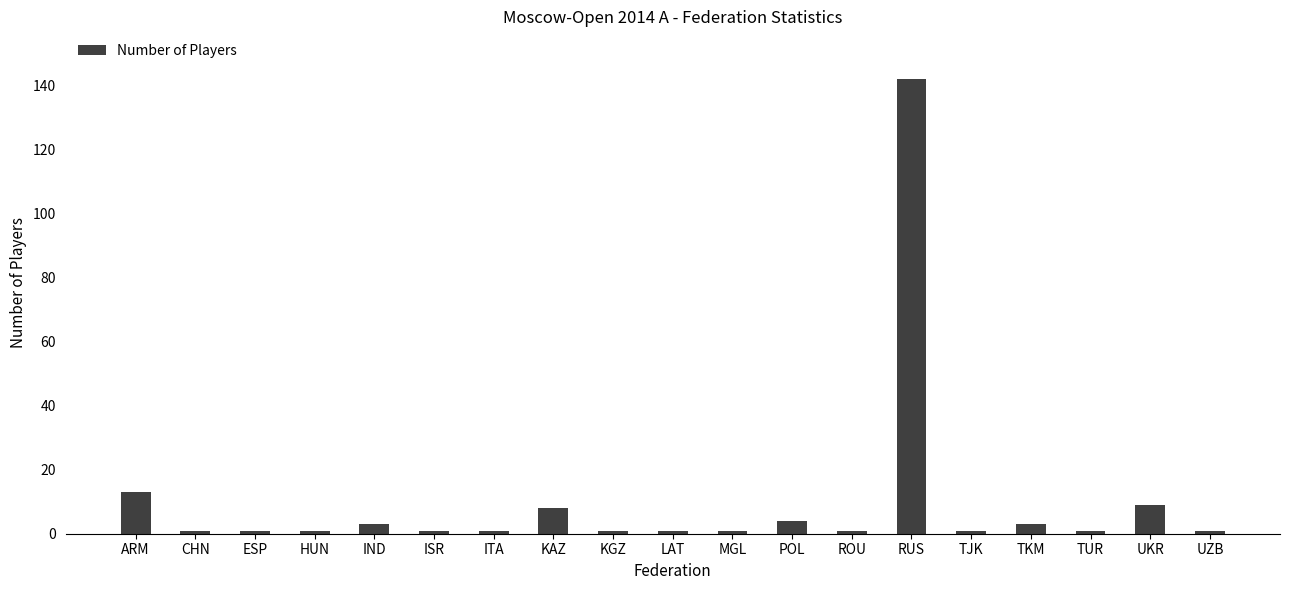

Reading right to left, list all the values displayed in this chart.

UZB=1	UKR=9	TUR=1	TKM=3	TJK=1	RUS=142	ROU=1	POL=4	MGL=1	LAT=1	KGZ=1	KAZ=8	ITA=1	ISR=1	IND=3	HUN=1	ESP=1	CHN=1	ARM=13